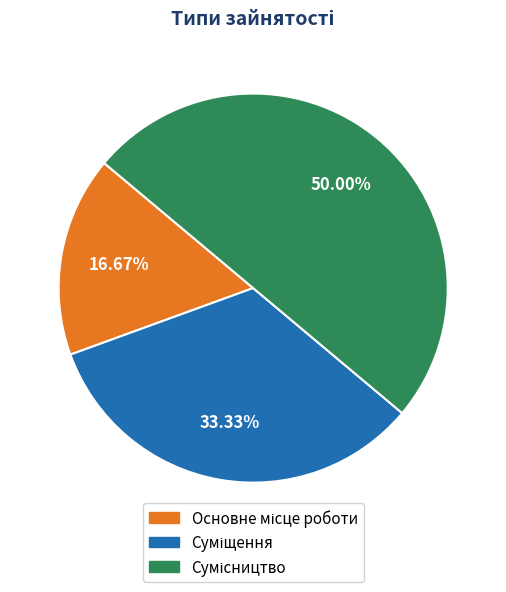

Does Сумісництво account for over 50% of the chart?

No